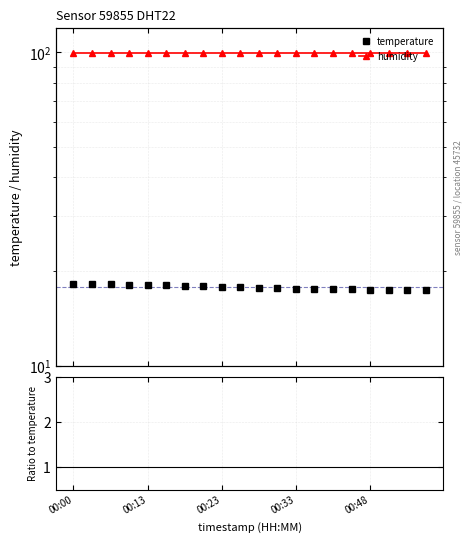

Count the humidity / temperature values in the range 5 to 6.

20